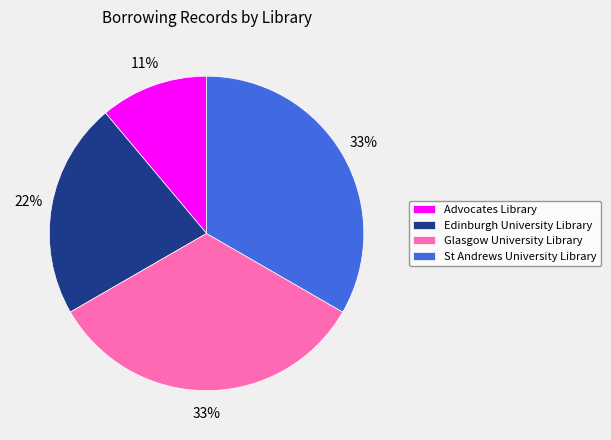

True or false: St Andrews University Library accounts for 22% of the total.

False